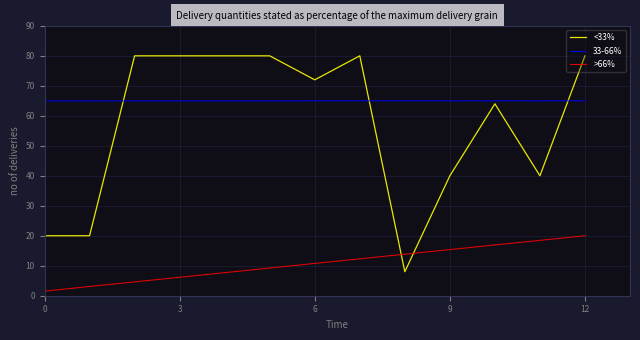

Which series has the widest spread of values?

<33%